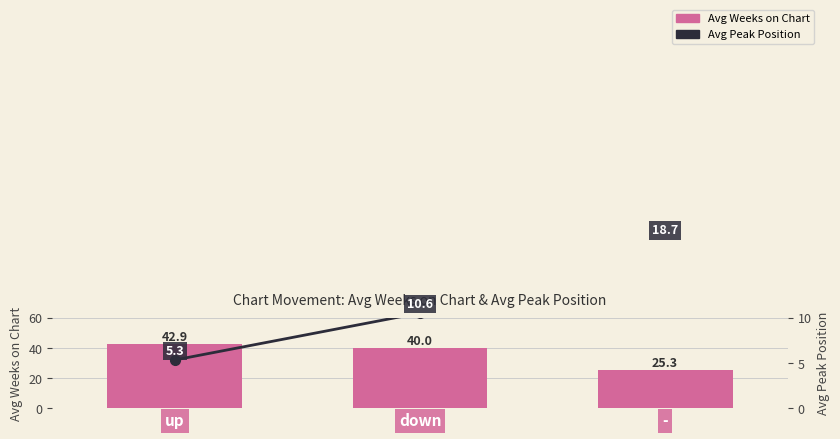

What is the difference between the maximum and second lowest values in the Avg Peak Position series?

8.1